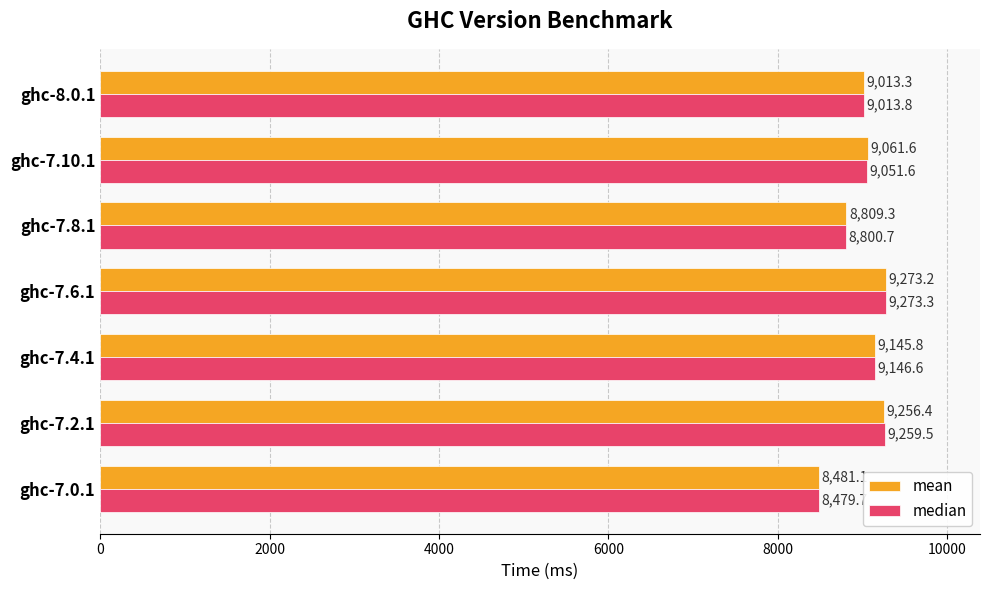

What are all the series names shown in the legend?

mean, median